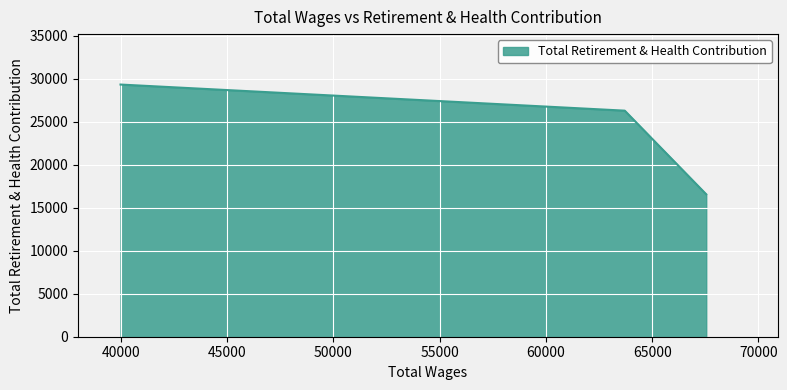

What is the difference between the maximum and minimum values?

12769